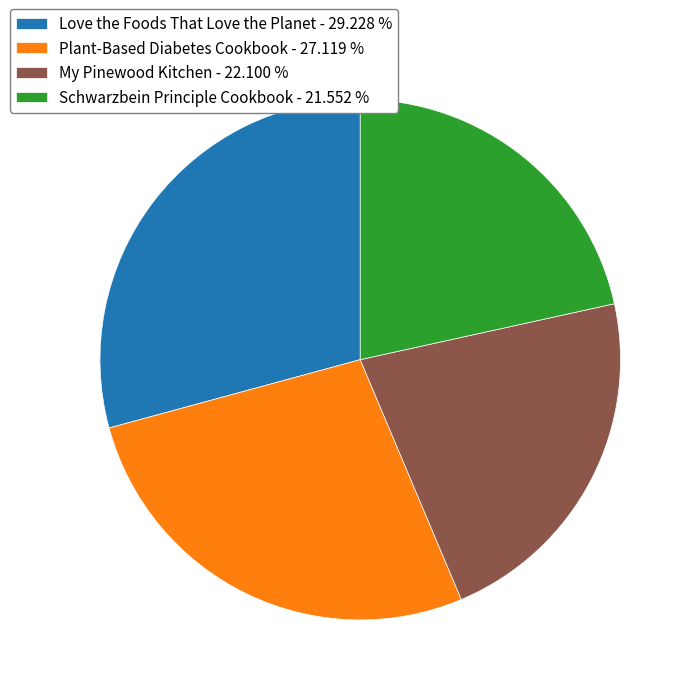

How many slices are in this pie chart?

4